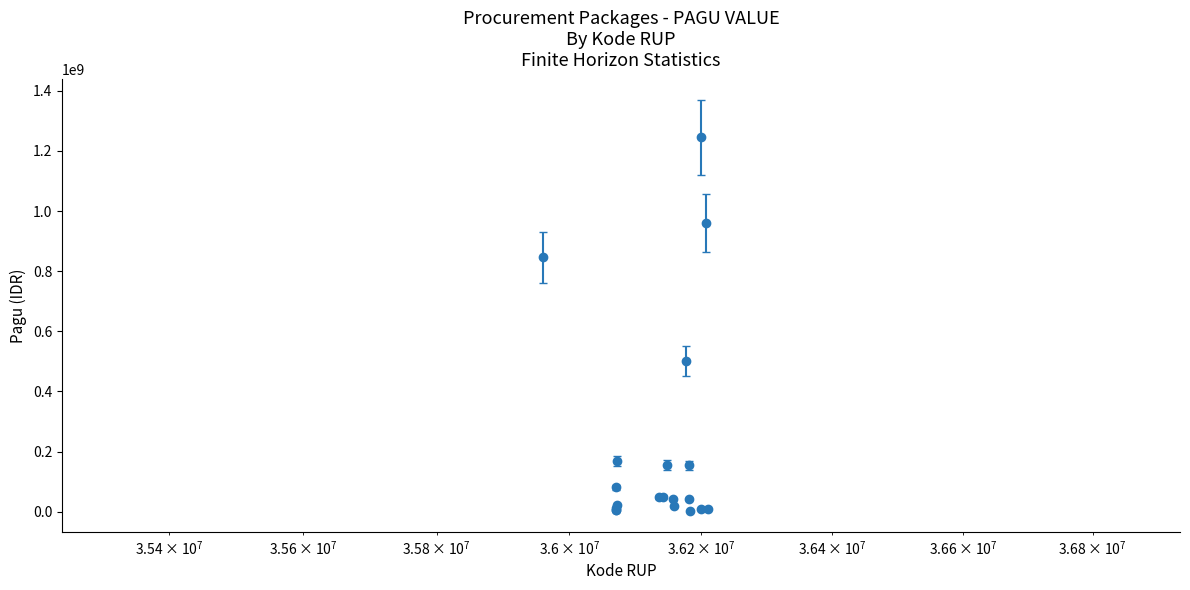

True or false: the data has more than 0 interior local peaks.

True